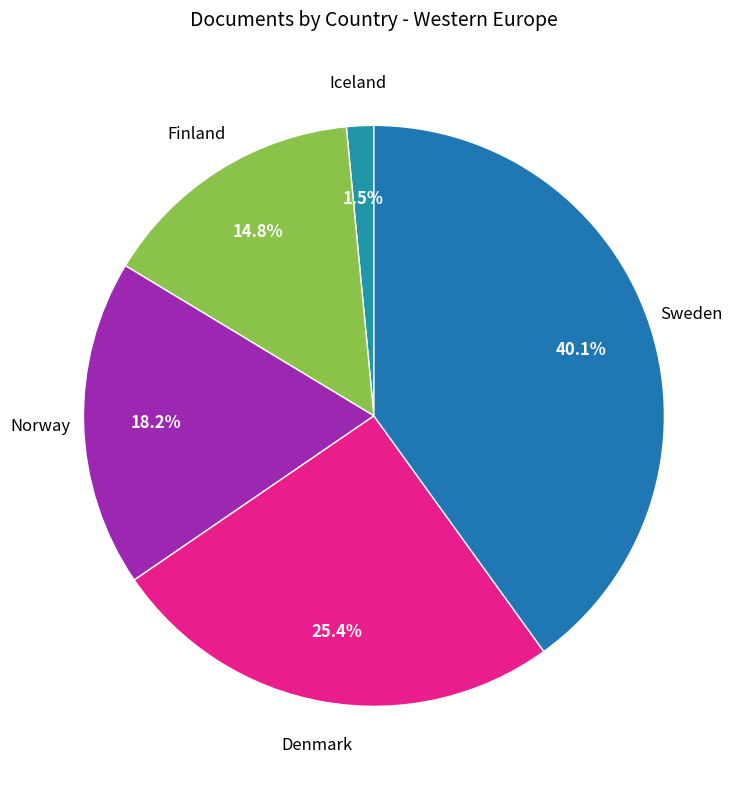

Count the number of slices in the pie.

5